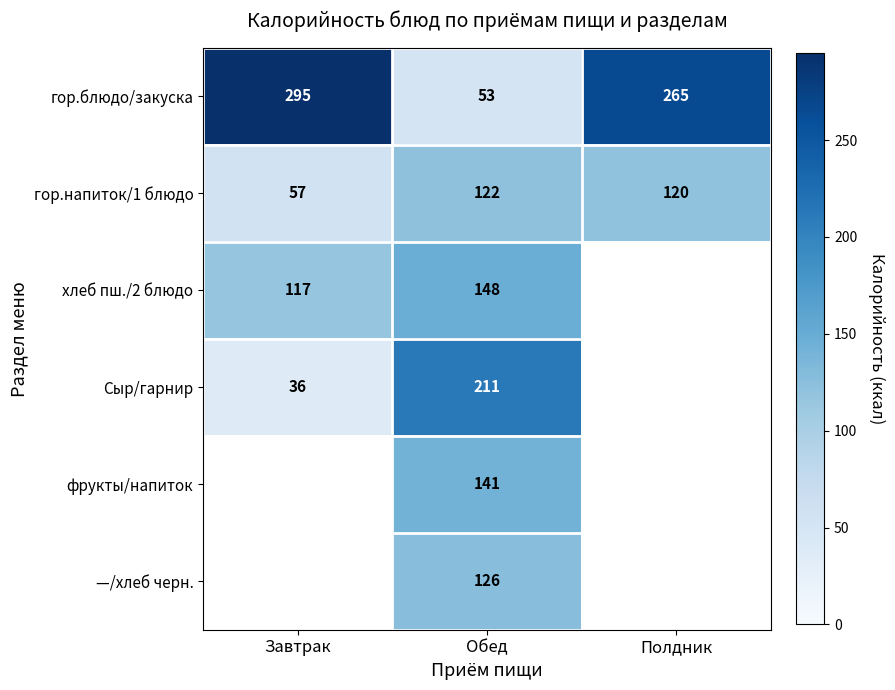

Between Полдник and Завтрак, which is larger?

Завтрак